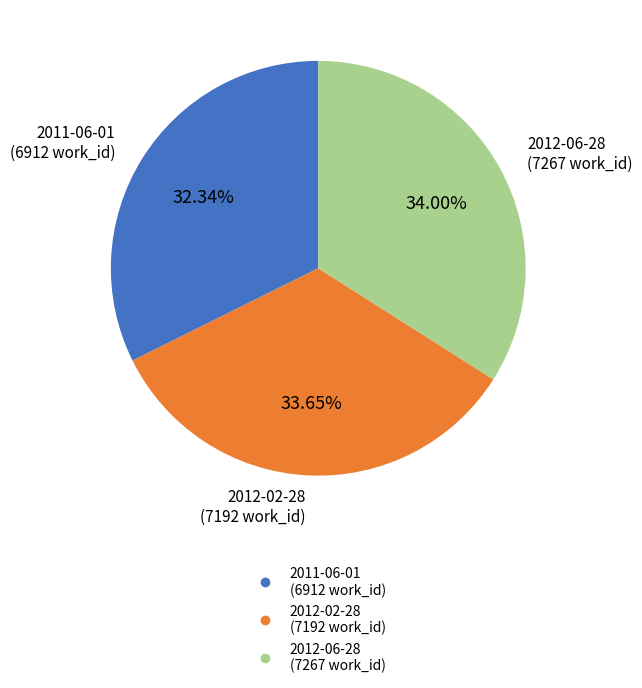

To the nearest percent, what is the difference between the 2011-06-01 and 2012-02-28 slice percentages?

1%